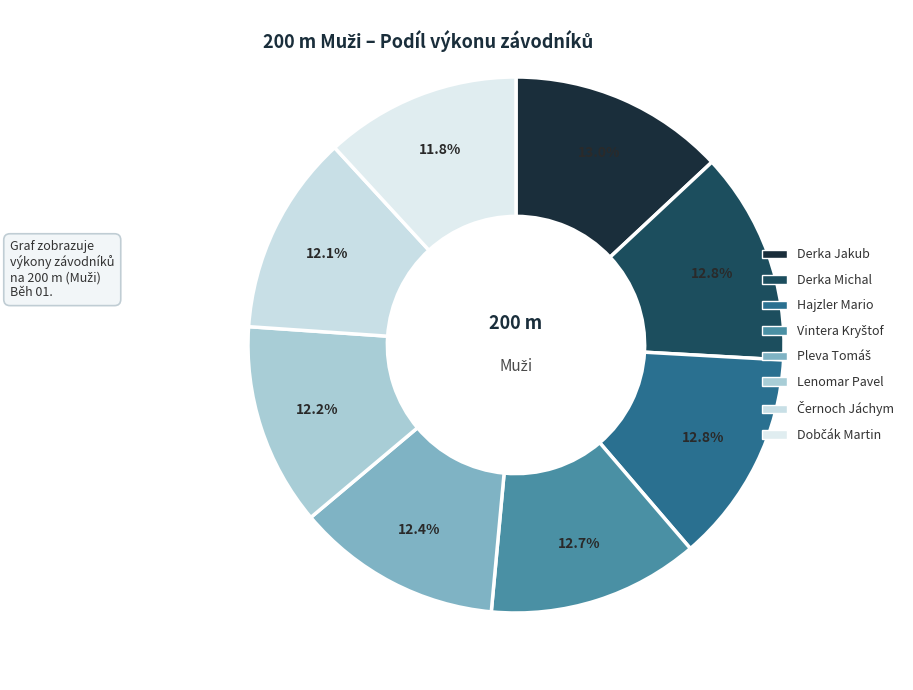

To the nearest percent, what is the difference between the Derka Michal and Černoch Jáchym slice percentages?

1%